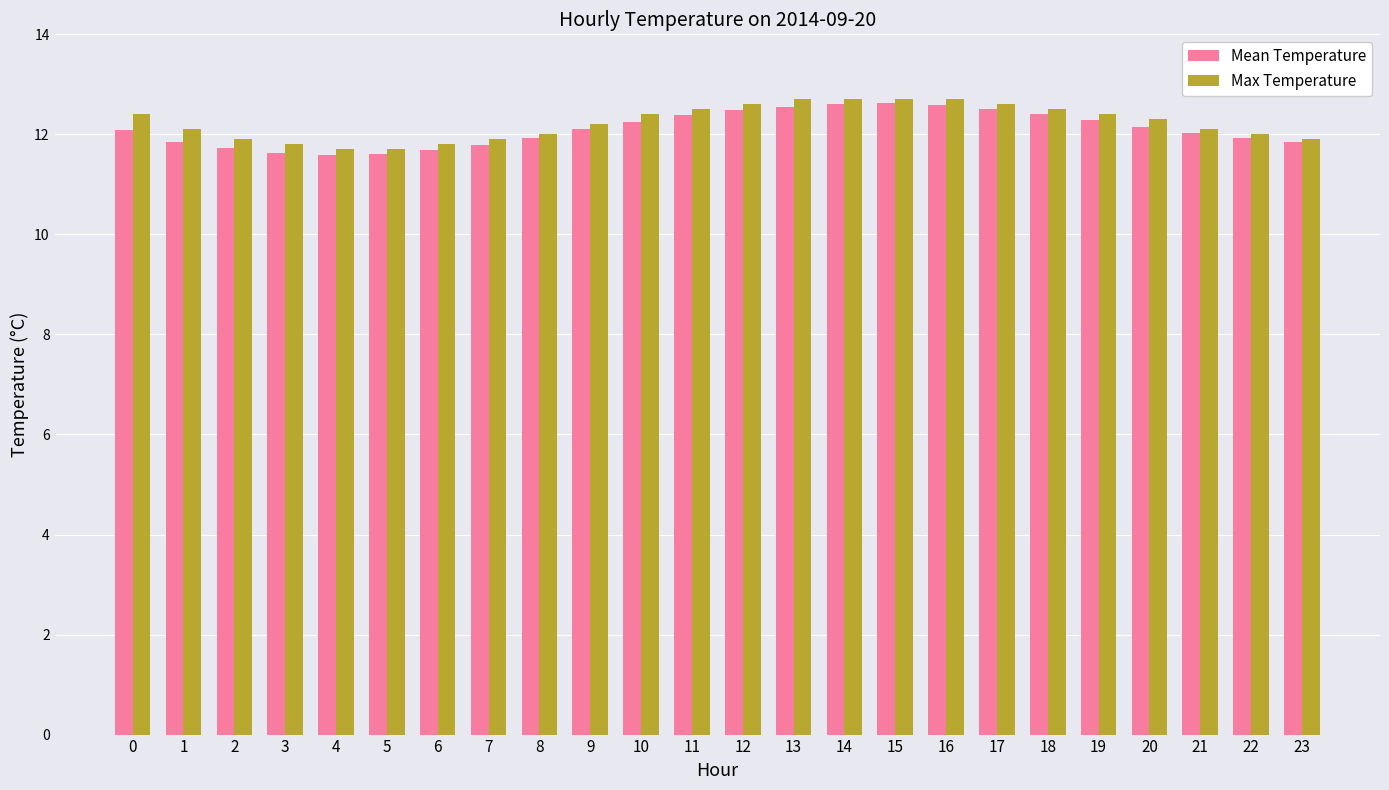

True or false: Max Temperature has a value of 15.6 at 5.

False